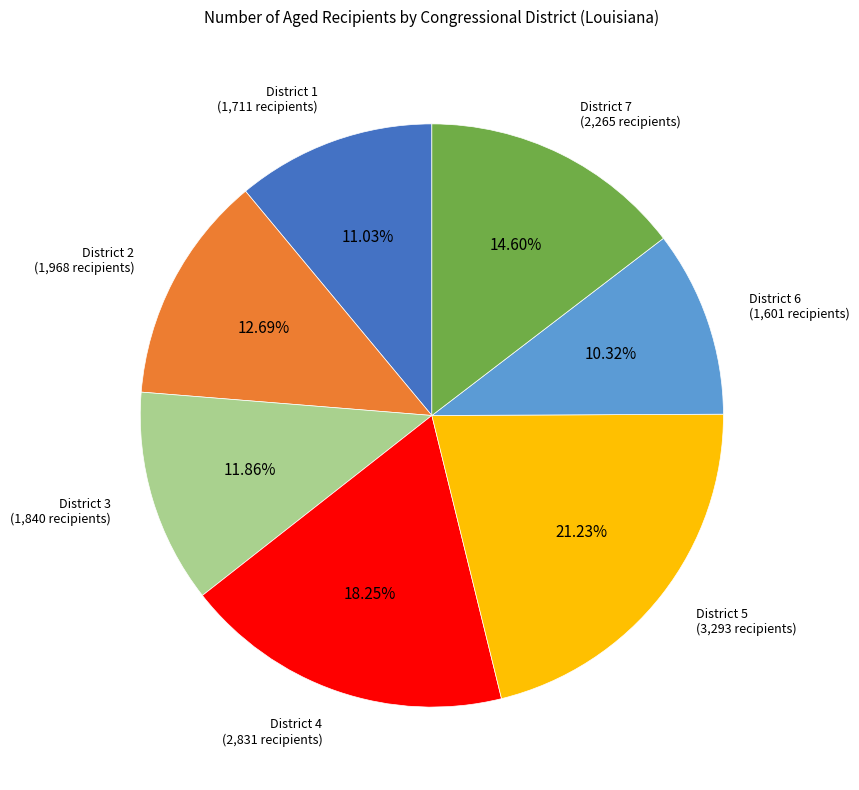

Count the number of slices in the pie.

7